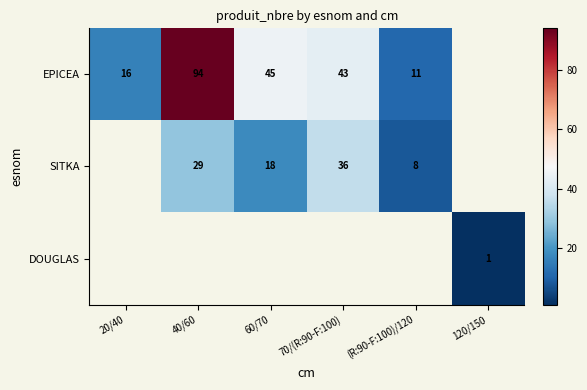

What is the sum of the SITKA values at 40/60 and 70/(R:90-F:100)?

65